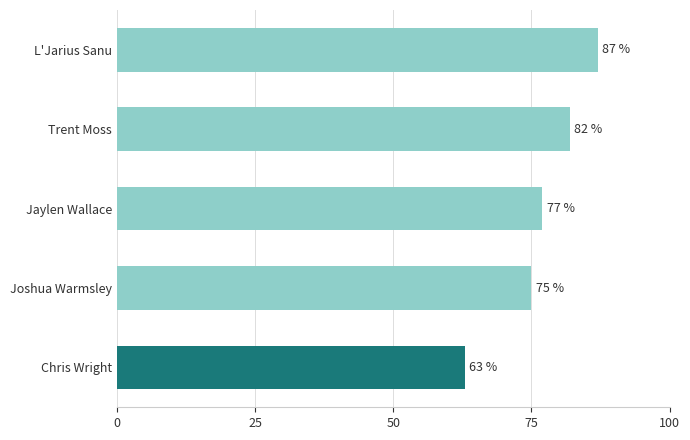

Reading top to bottom, list all the values displayed in this chart.

L'Jarius Sanu=87	Trent Moss=82	Jaylen Wallace=77	Joshua Warmsley=75	Chris Wright=63